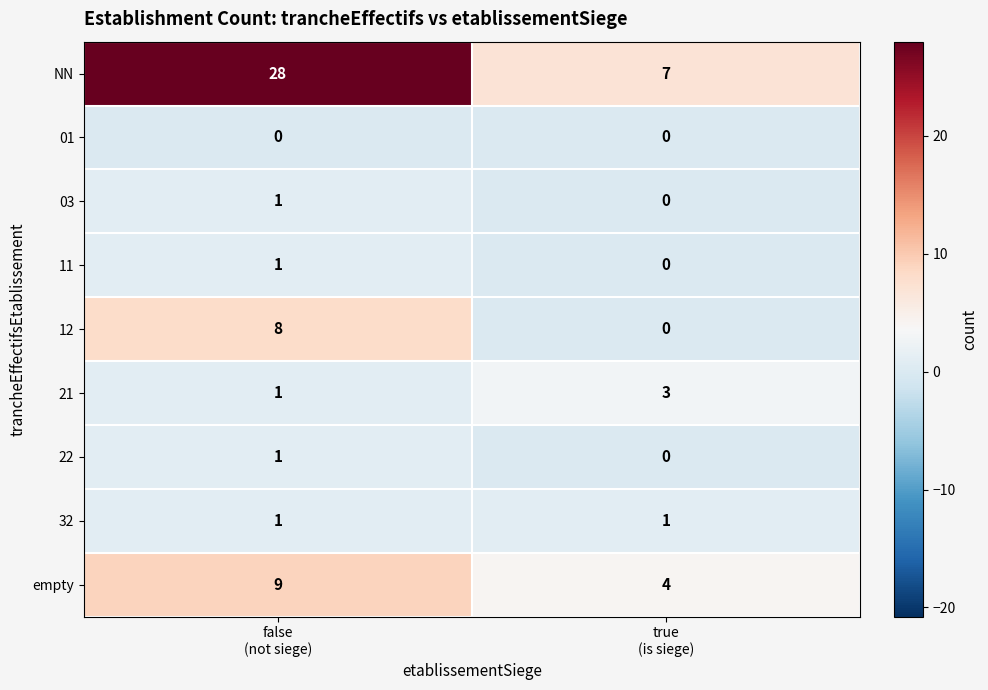

What is the average value of the NN series?

18